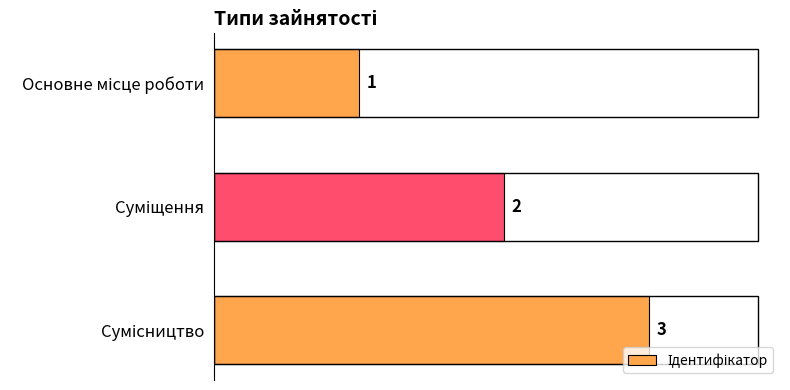

How many values are between 1 and 3?

3